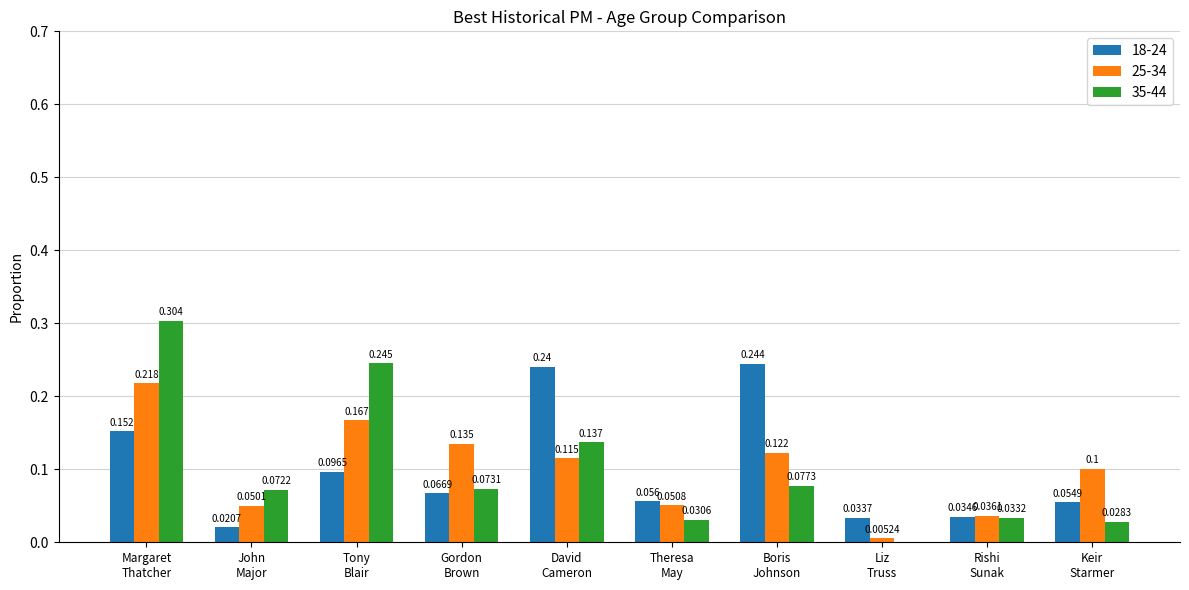

Which series has the largest range (max minus min)?

35-44